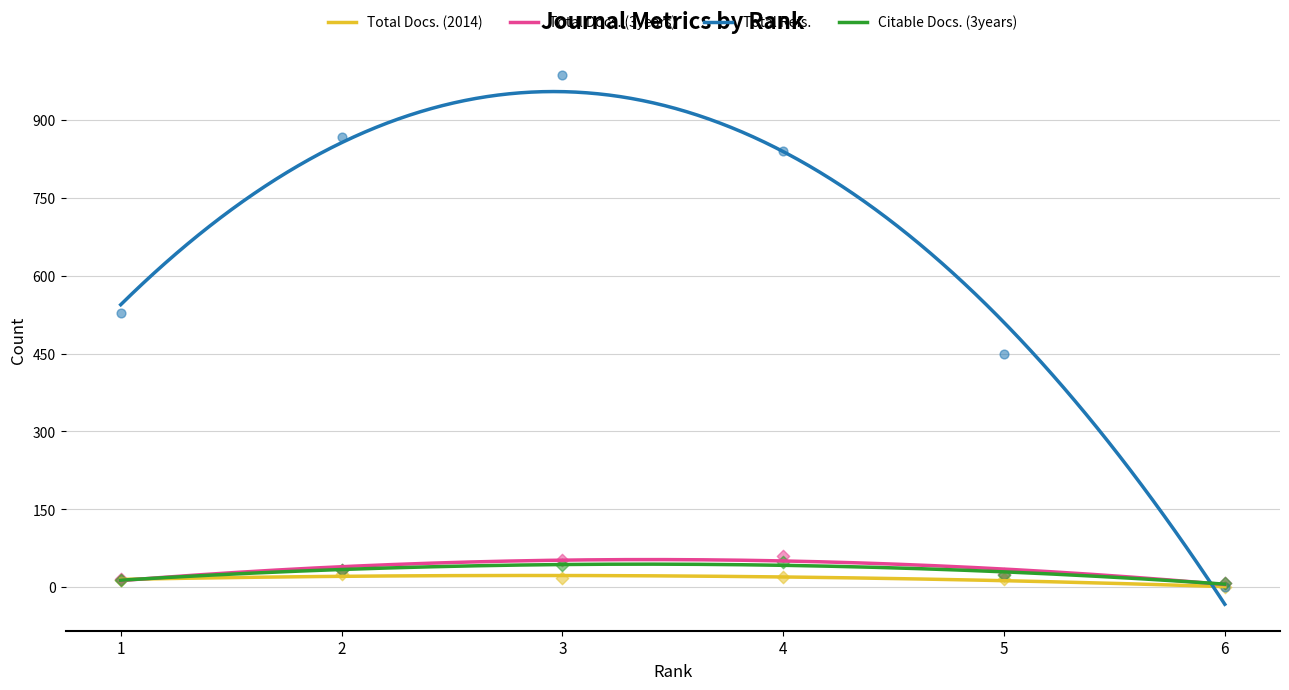

What are all the series names shown in the legend?

Total Docs. (2014), Total Docs. (3years), Total Refs., Citable Docs. (3years)